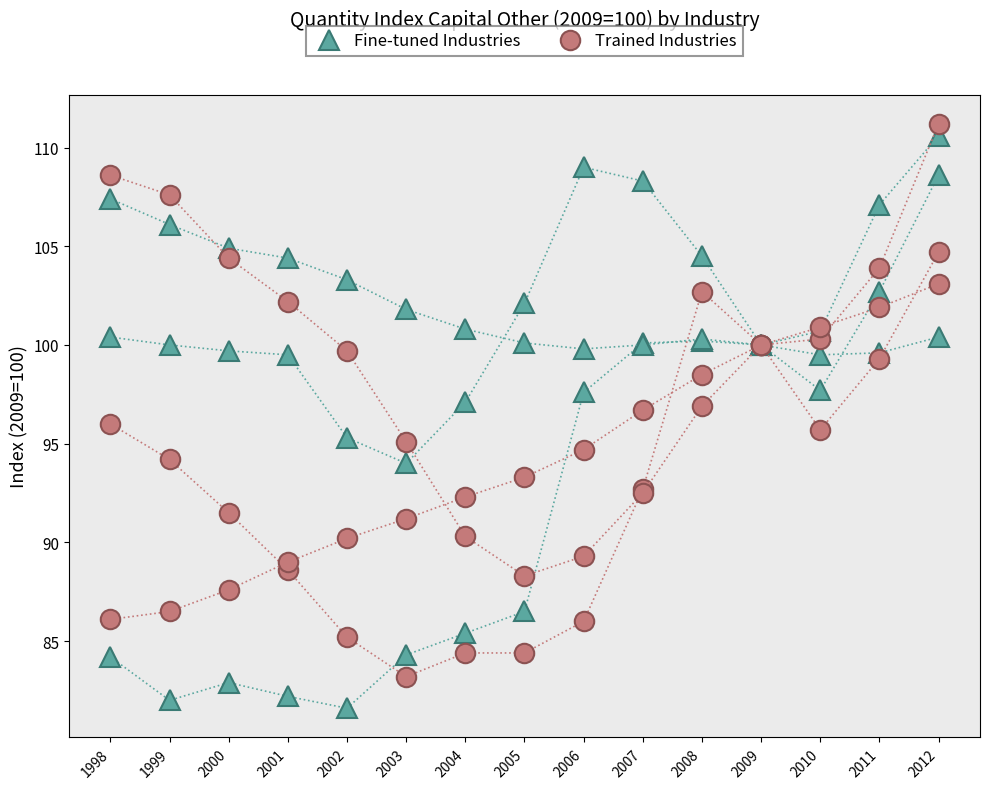

True or false: Fine-tuned Industries and Trained Industries cross at least once.

False